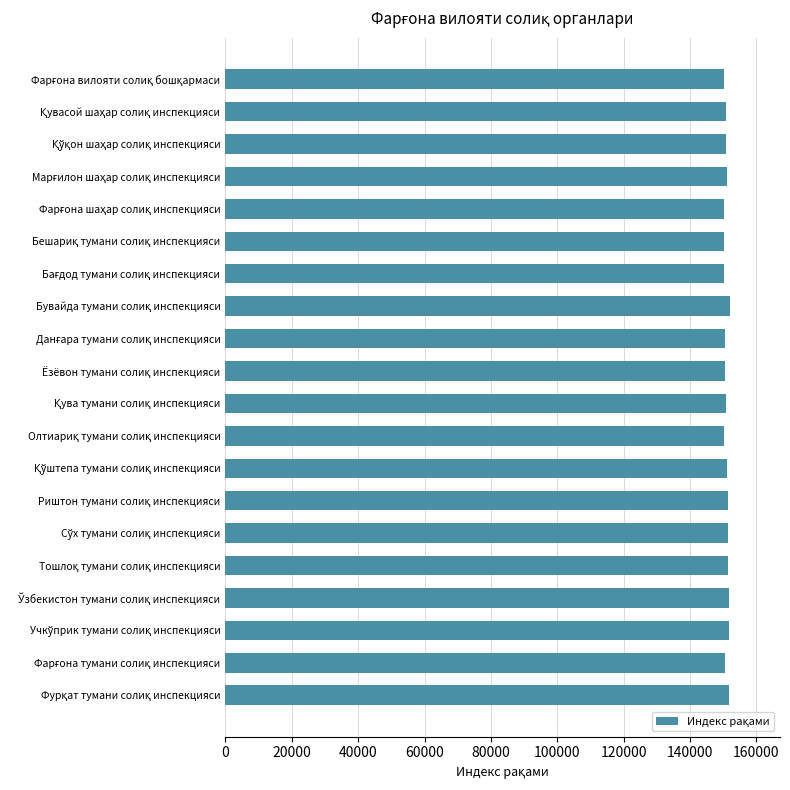

What is the average value?

150906